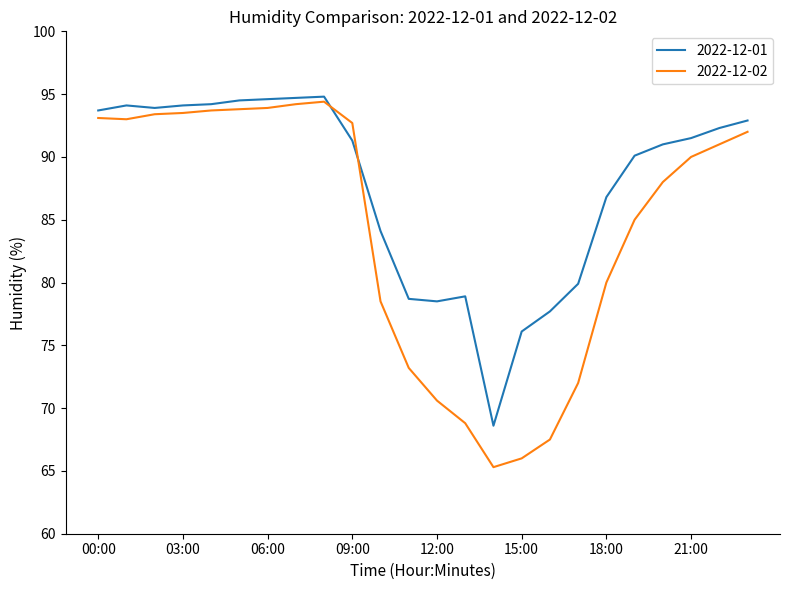

What is the highest value of the 2022-12-01 series?

94.8